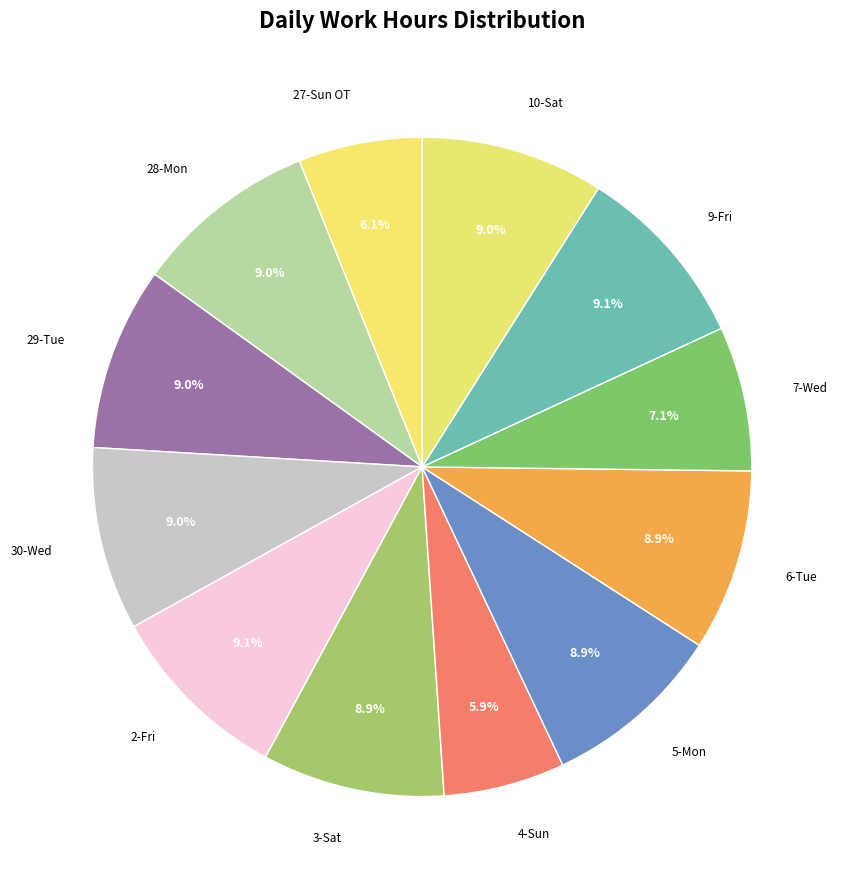

Count the number of slices in the pie.

12